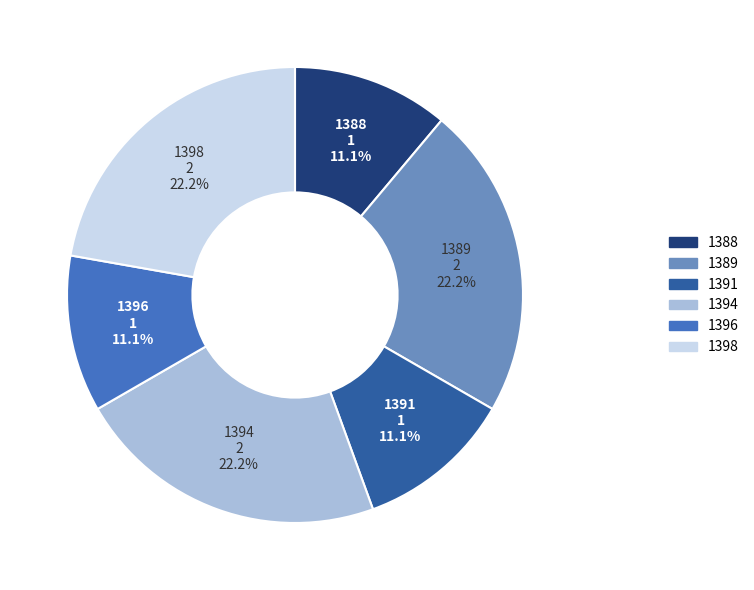

What percentage is the 1394 slice, to the nearest percent?

22%